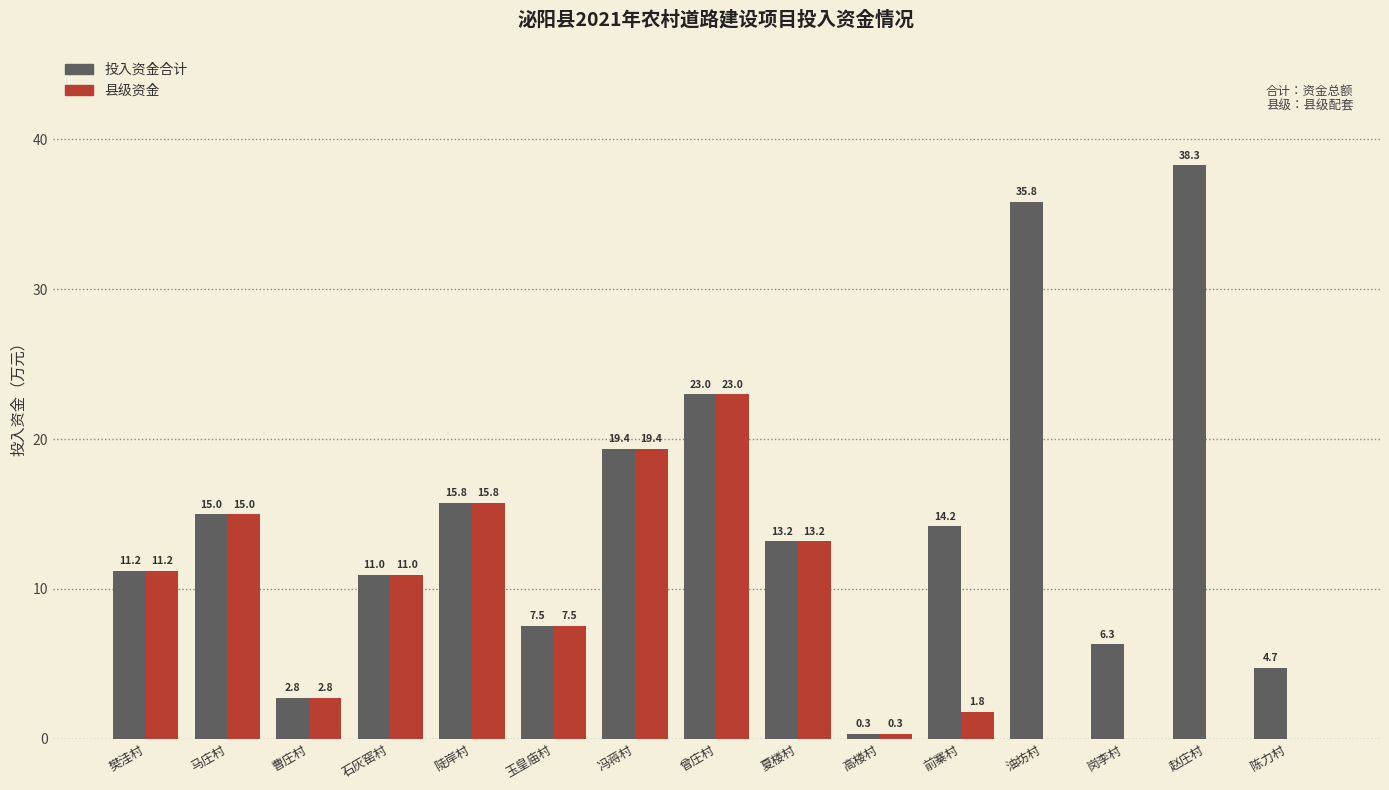

What are all the series names shown in the legend?

投入资金合计, 县级资金